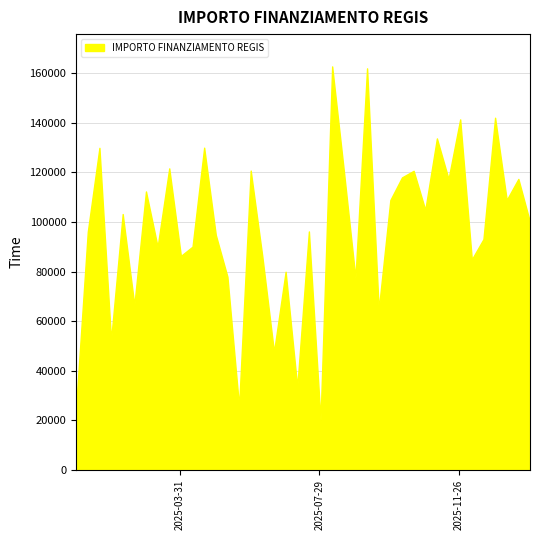

What is the maximum value shown in the chart?

162783